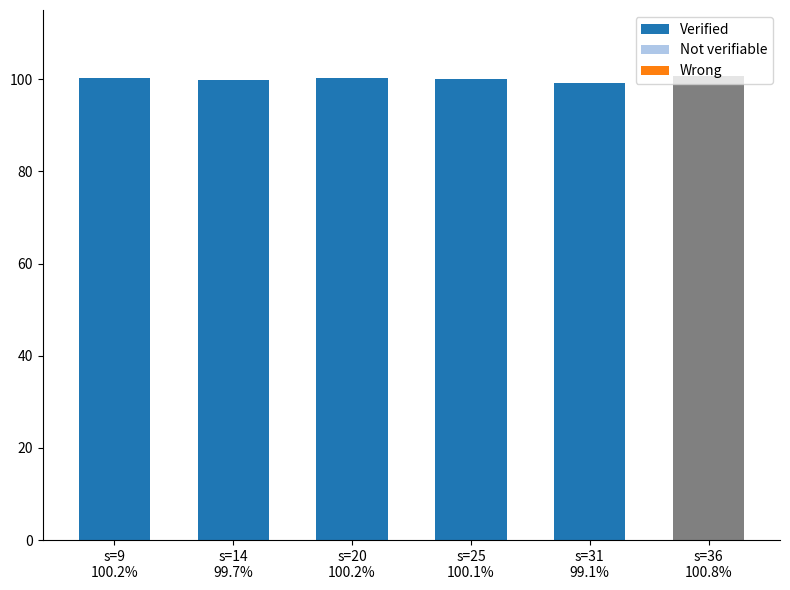

Rank the series by their maximum value, from highest to lowest.

Verified, Wrong, Not verifiable